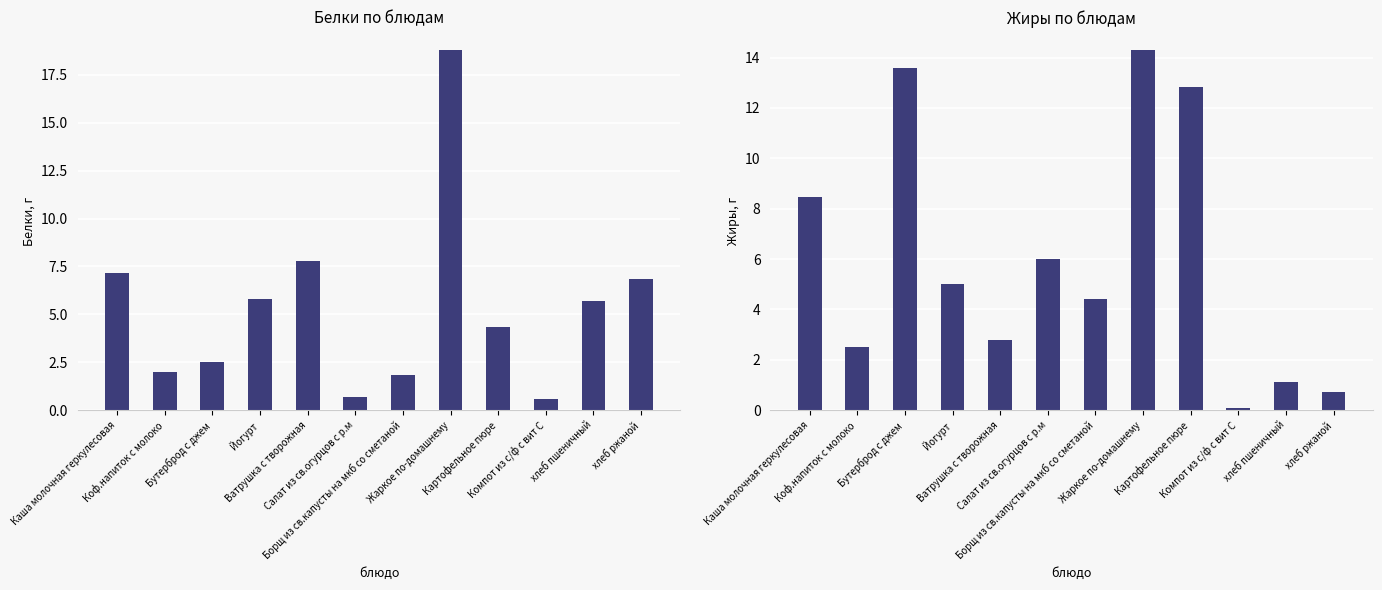

What are all the series names shown in the legend?

Белки, Жиры